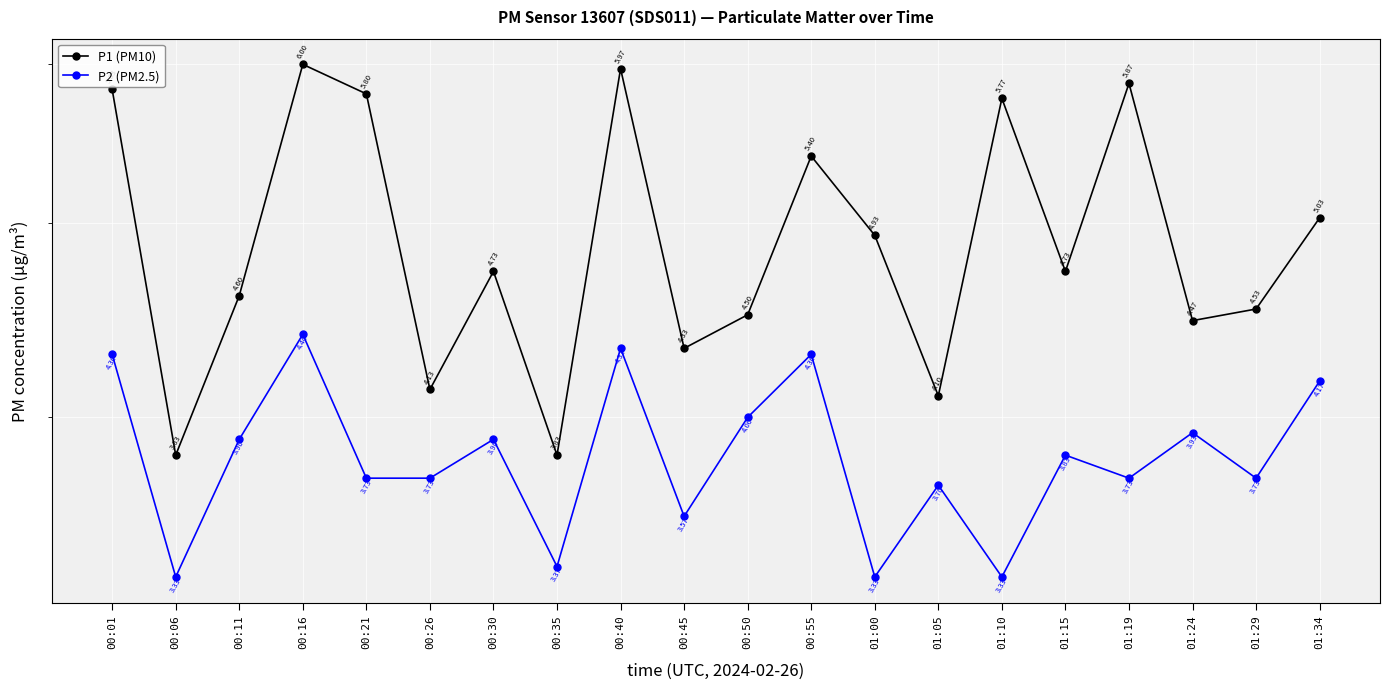

The value of P2 (PM2.5) at 01:15 is 6.0. True or false?

False